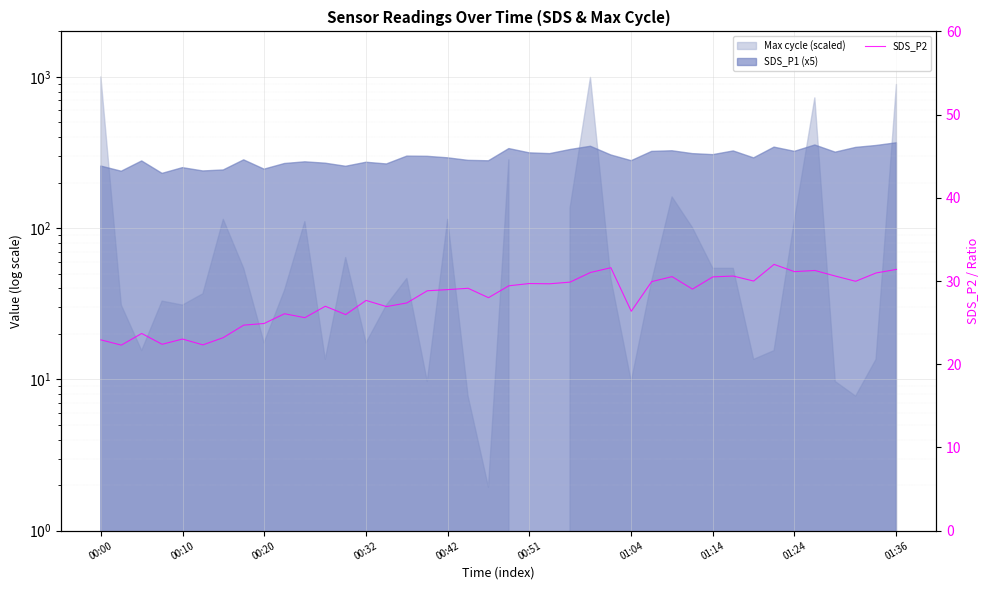

How many lines are shown in the chart?

1